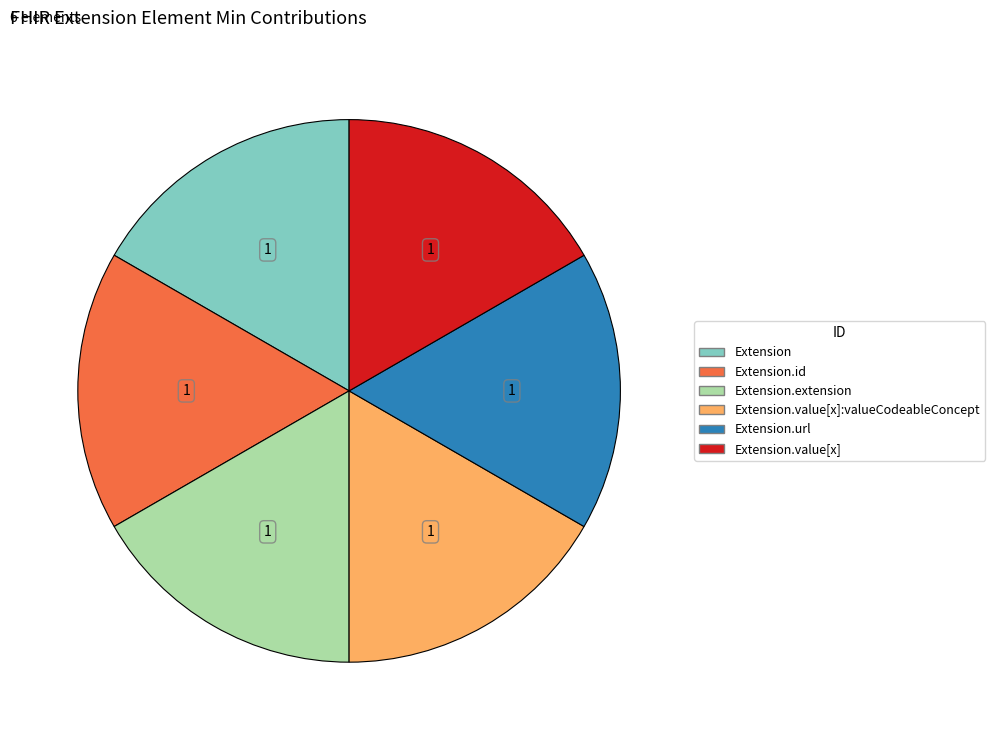

Does any single category account for the majority?

No